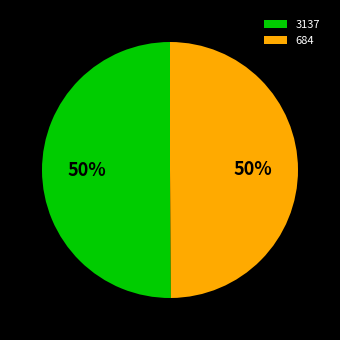

What is the ratio of the value at 3137 to the value at 684?

1.0